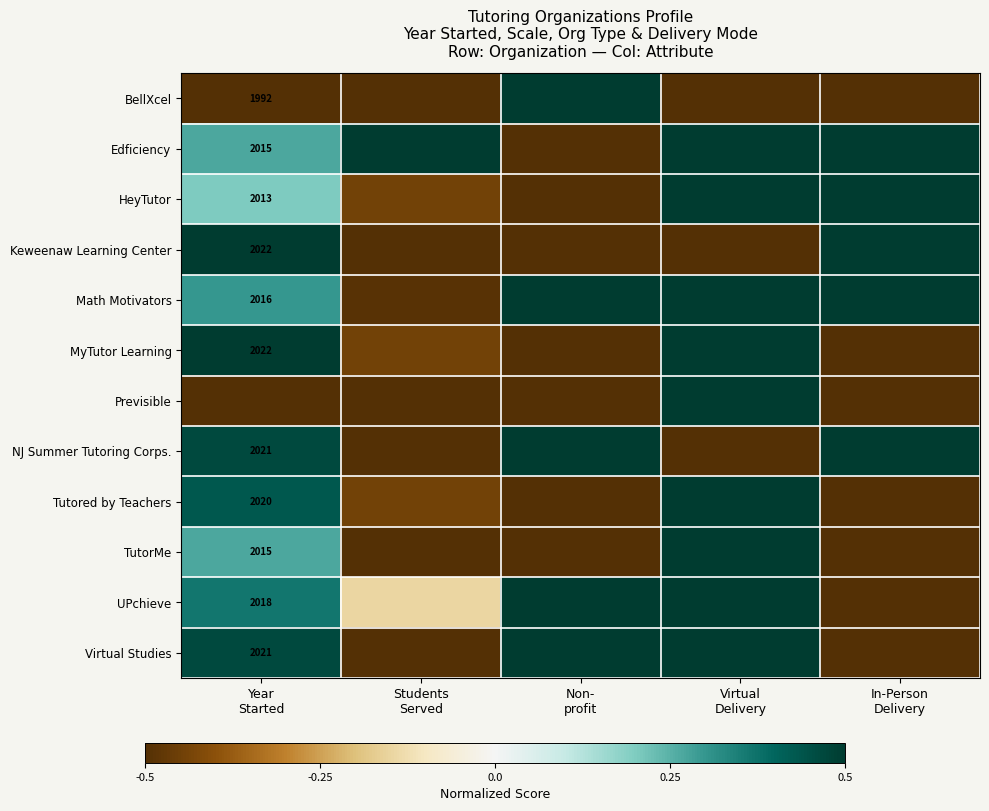

What is the difference between the maximum and minimum values in the NJ Summer Tutoring Corps. series?

1.0